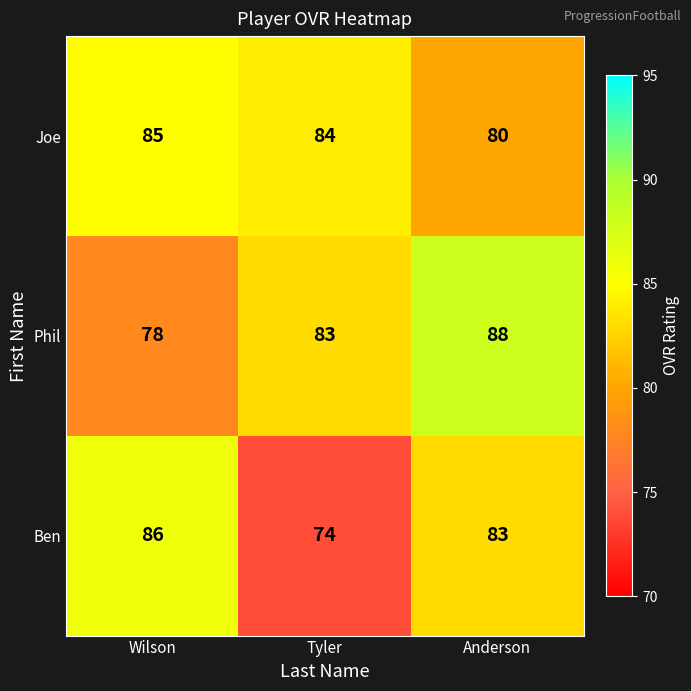

Which category has the highest value across all series?

Anderson